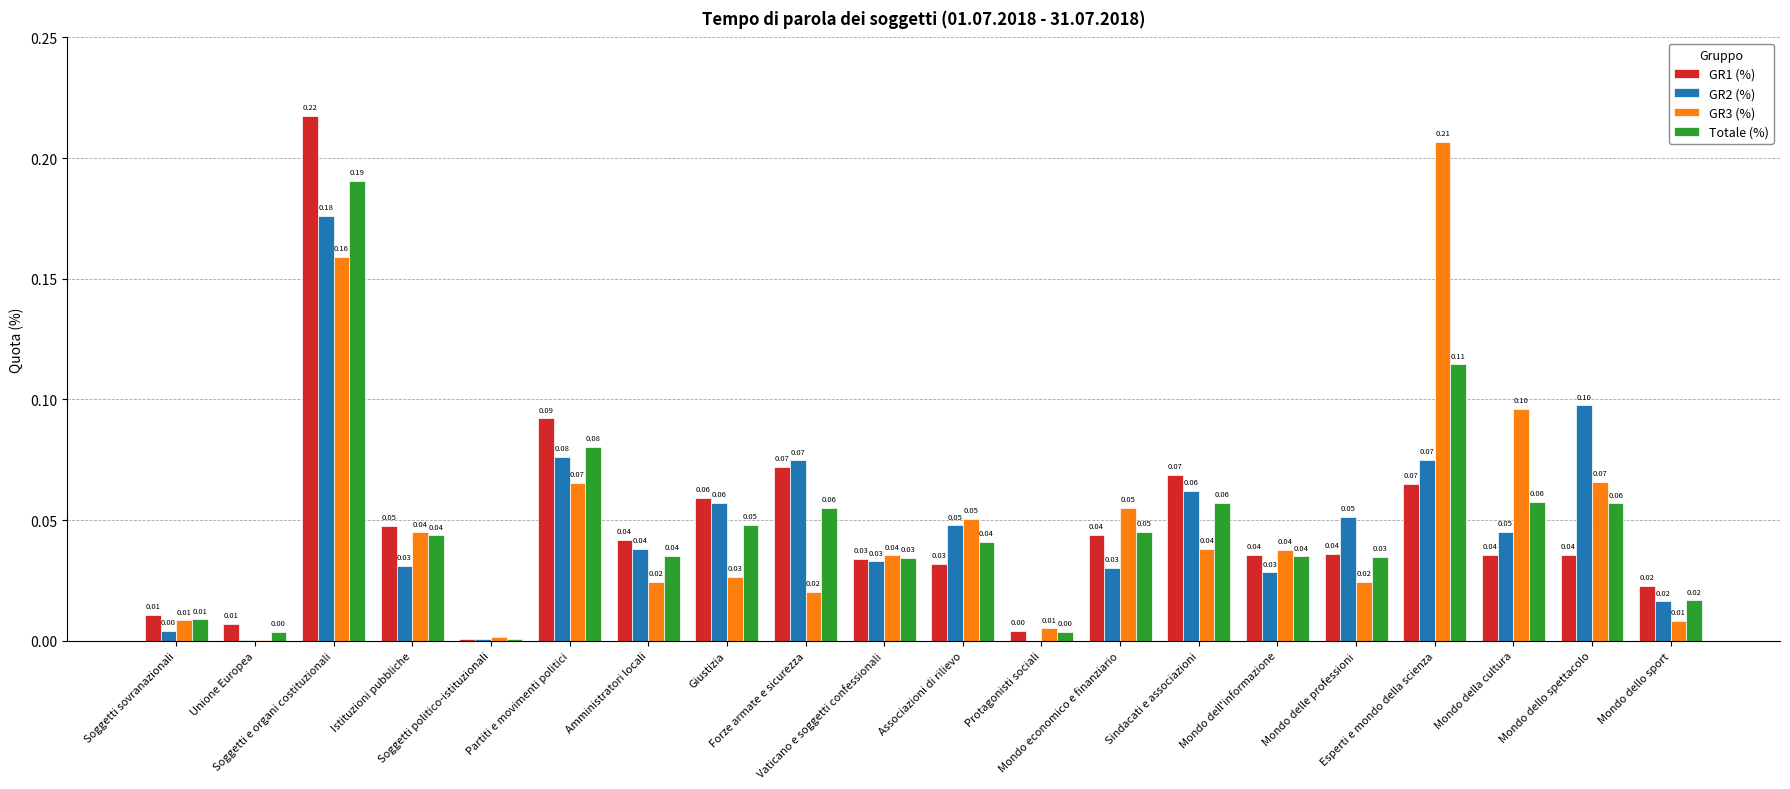

Which series has the largest total across all categories?

GR3 (%)